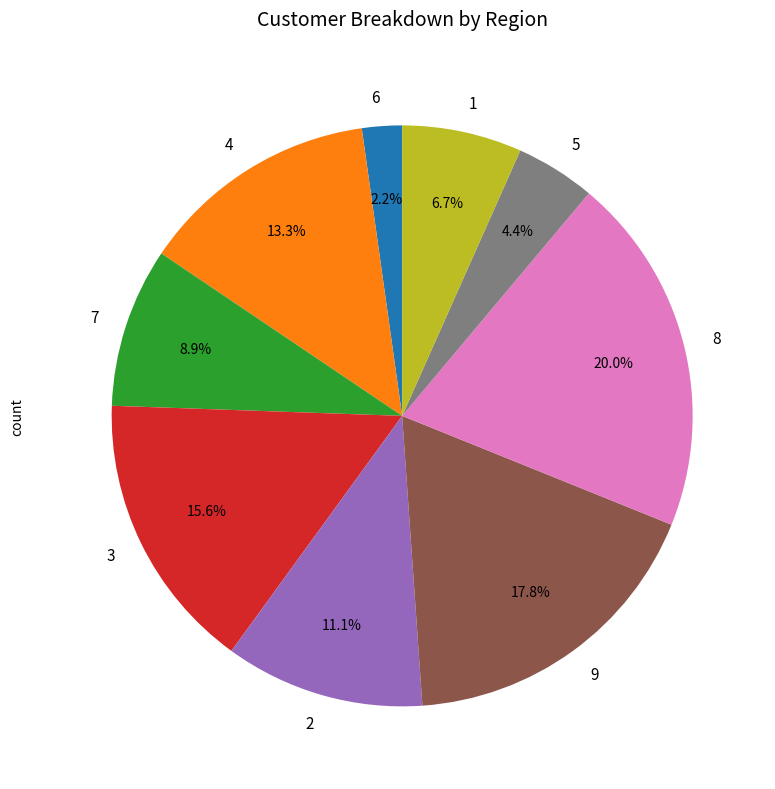

Which category has the biggest portion of the pie?

8